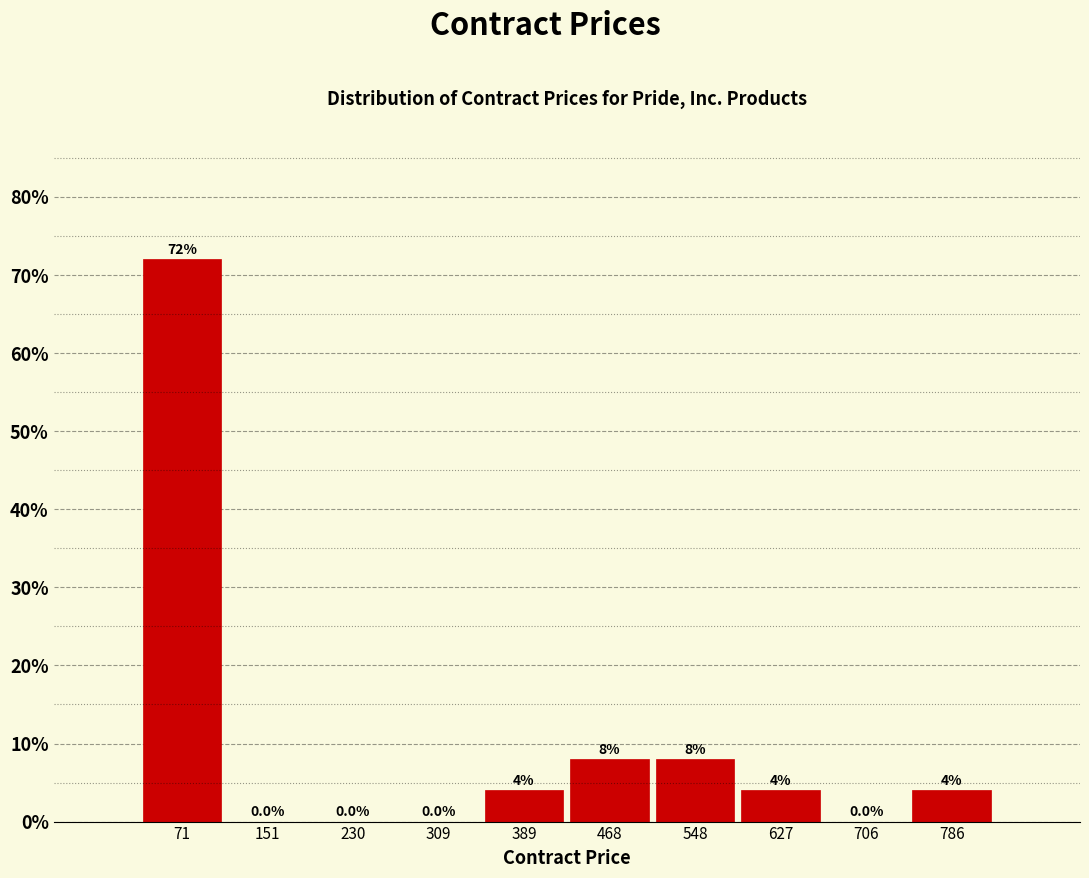

Over which range of the x-axis is the bar tallest?

30 to 110